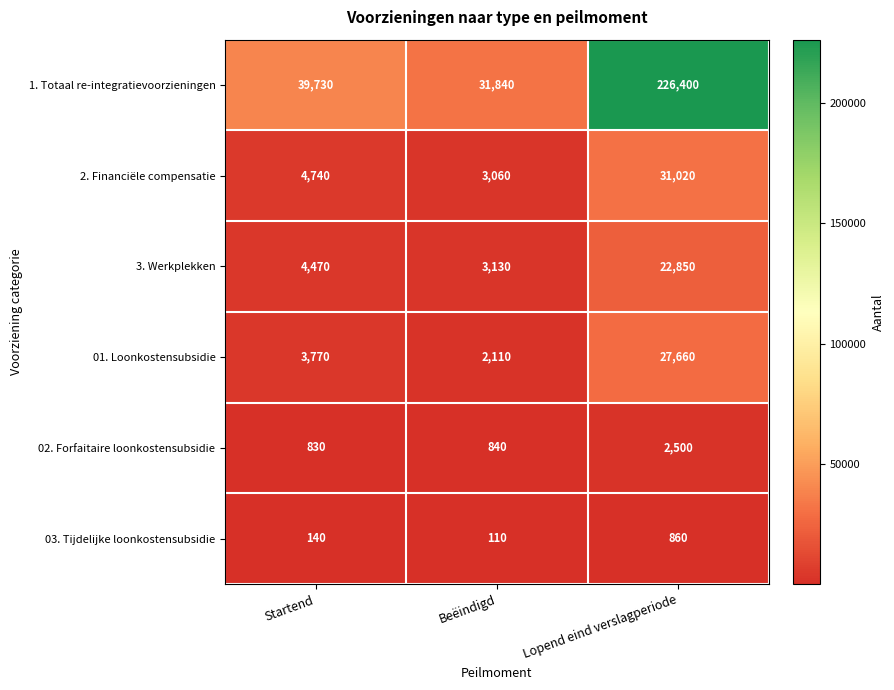

What is the spread (max minus min) of values at Startend?

39590